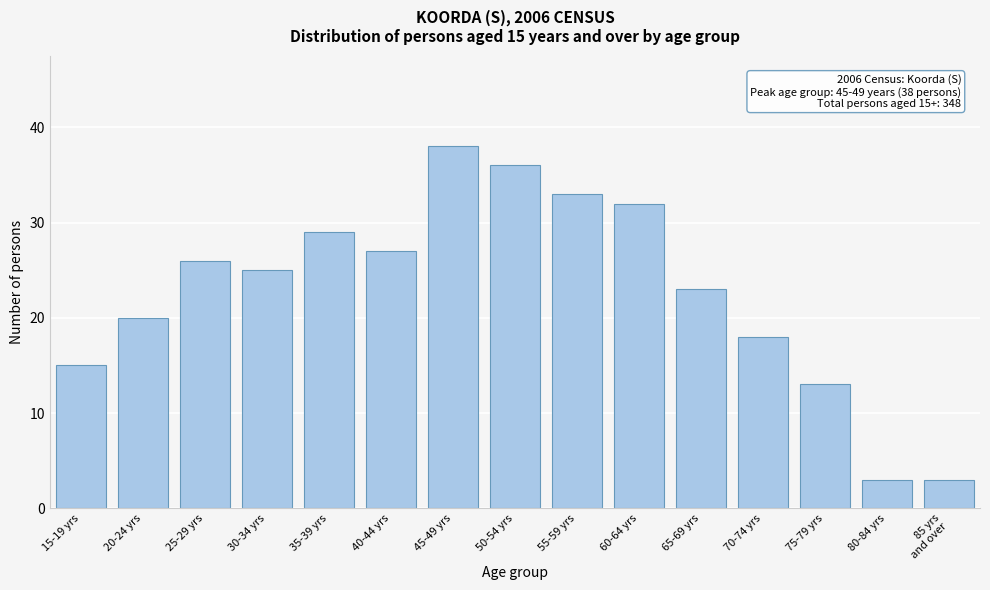

Reading left to right, transcribe all the data shown in this chart.

15	20	26	25	29	27	38	36	33	32	23	18	13	3	3